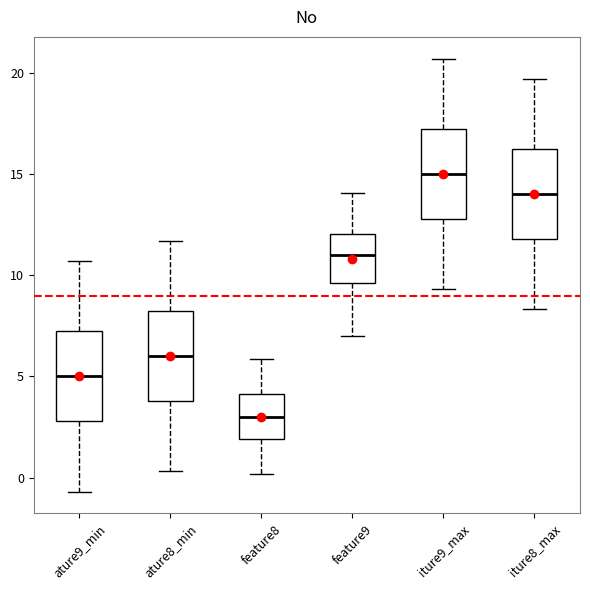

Where is the upper edge of the box for feature8 on the y-axis? The values are not printed on the chart, so give them approximately, as read against the axis.

4.0